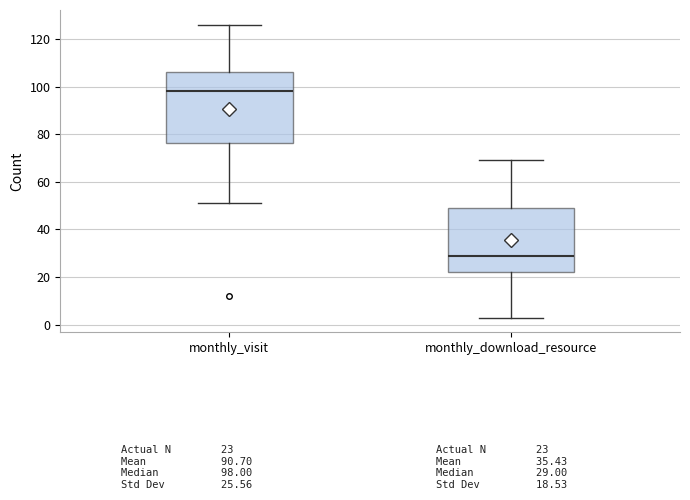

Reading left to right, read every box against the y-axis: the position of its median line, the range the box covers, and the ends of its whiskers. The values are not printed on the chart, so give them approximately, as read against the axis.

monthly_visit: median 98, box 76 to 106, whiskers 52 to 126
monthly_download_resource: median 30, box 22 to 50, whiskers 4 to 70